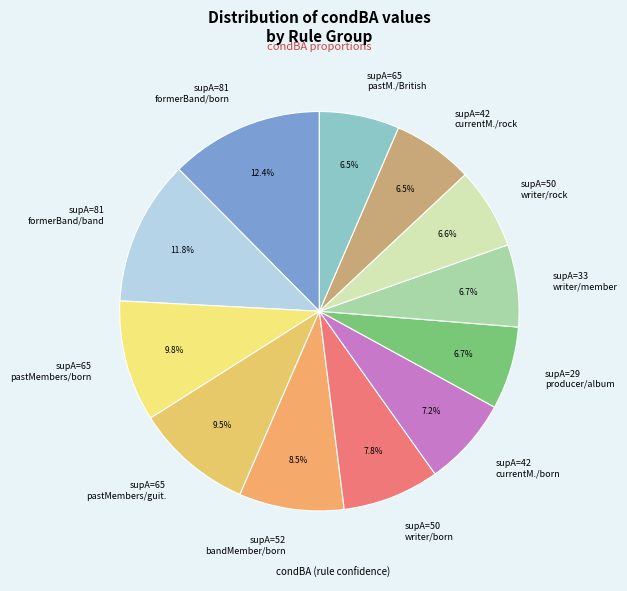

What percentage is NOT represented by supA=65 pastMembers/guit.?

90.5%